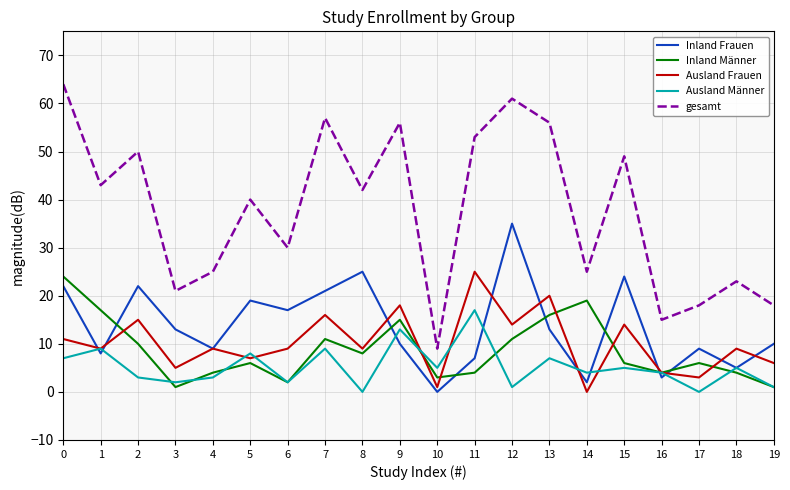

The value of Inland Männer at 15 is 6. True or false?

True